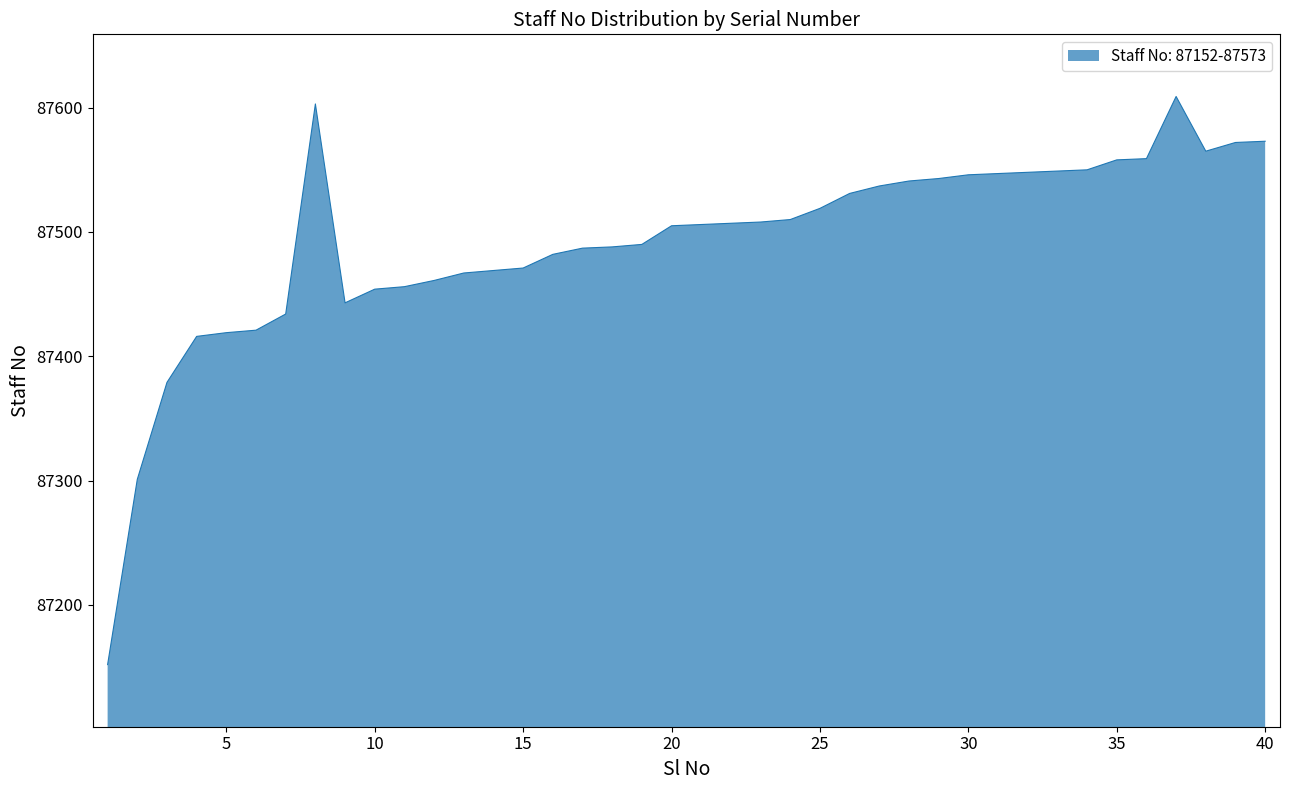

What is the difference between the maximum and minimum values?

457